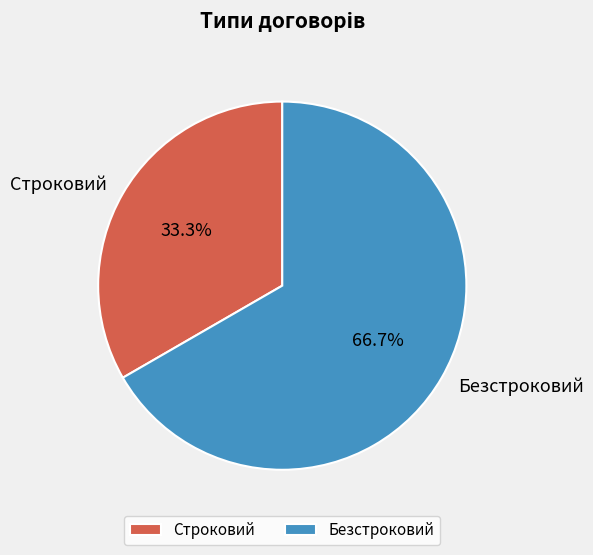

Is there a majority slice in this chart?

Yes